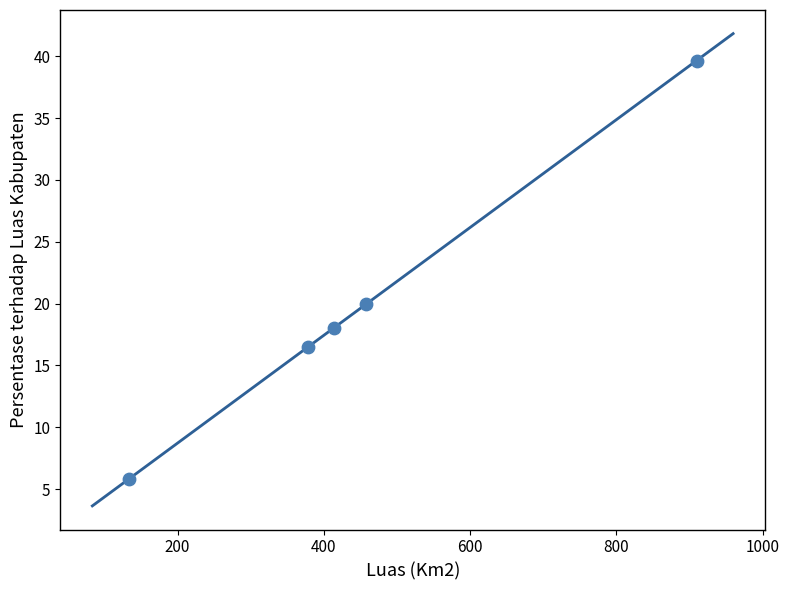

What is the average X value?

458.7